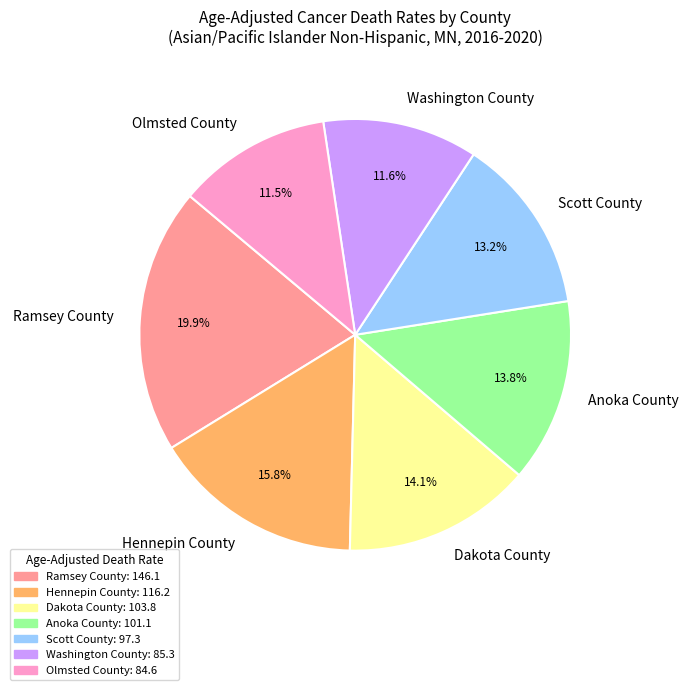

Which category has the biggest portion of the pie?

Ramsey County